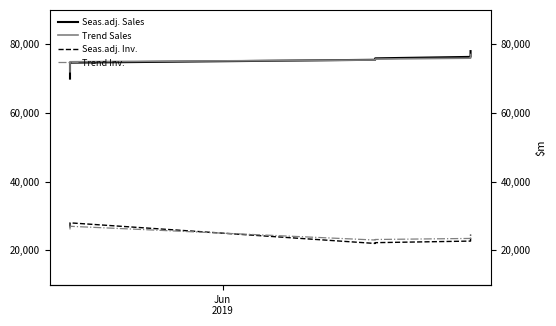

What is the lowest value of the Trend Inv. series?

23000.0